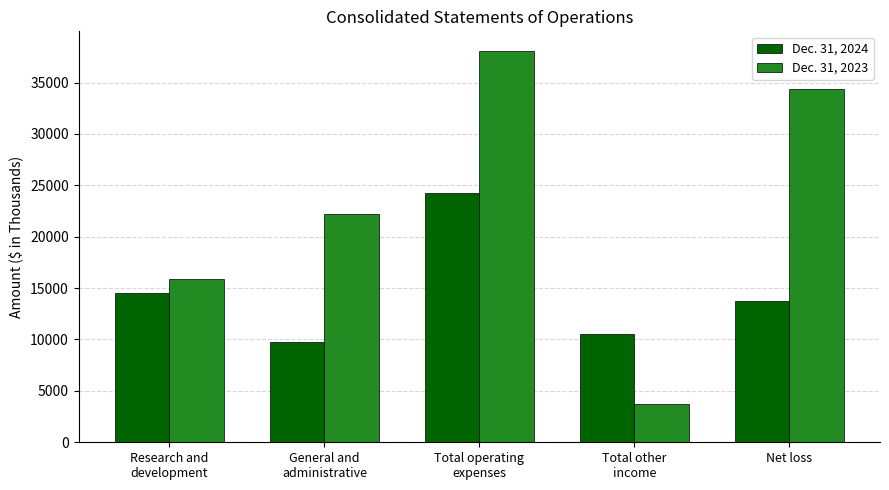

At which label is Dec. 31, 2024 closest to 16965?

Research and
development